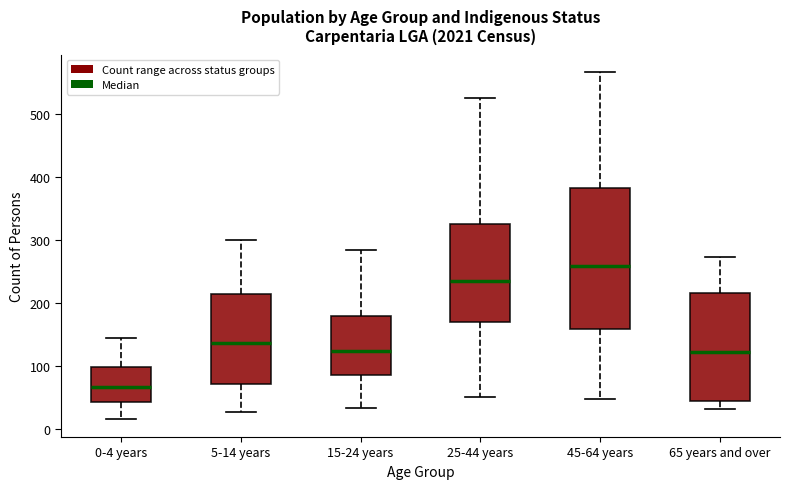

Reading left to right, transcribe this box plot: for each box, give where its median line is, the range the box spans, and where its two whiskers end, as read against the y-axis. The values are not printed on the chart, so give them approximately, as read against the axis.

0-4 years: median 70, box 40 to 100, whiskers 20 to 140
5-14 years: median 140, box 70 to 210, whiskers 30 to 300
15-24 years: median 120, box 90 to 180, whiskers 30 to 280
25-44 years: median 230, box 170 to 330, whiskers 50 to 530
45-64 years: median 260, box 160 to 380, whiskers 50 to 570
65 years and over: median 120, box 40 to 220, whiskers 30 to 270